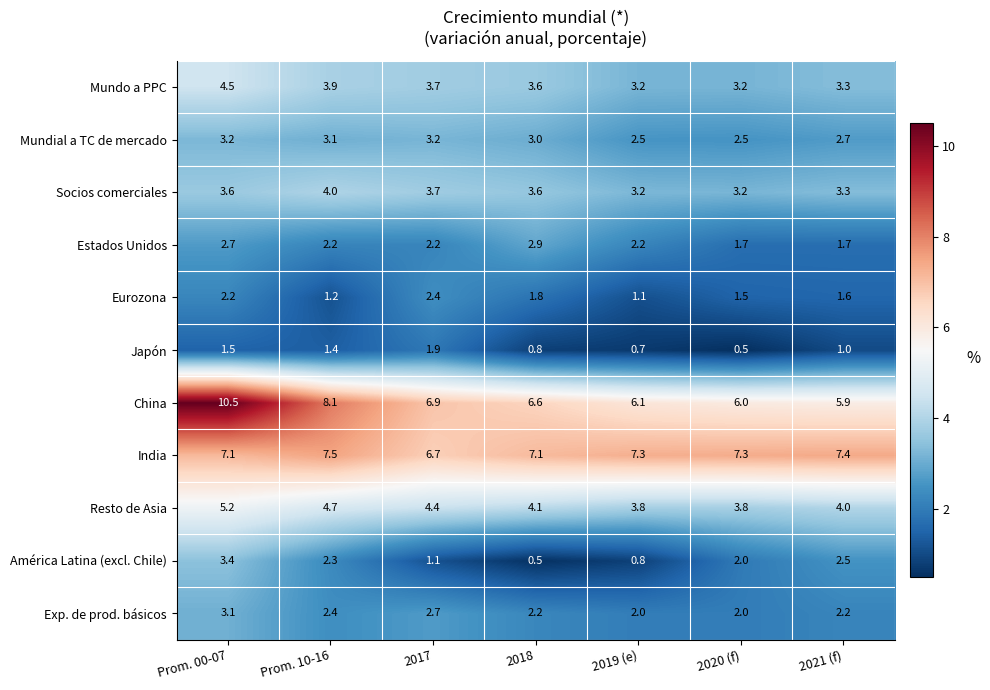

At how many categories does at least one series exceed 8?

2